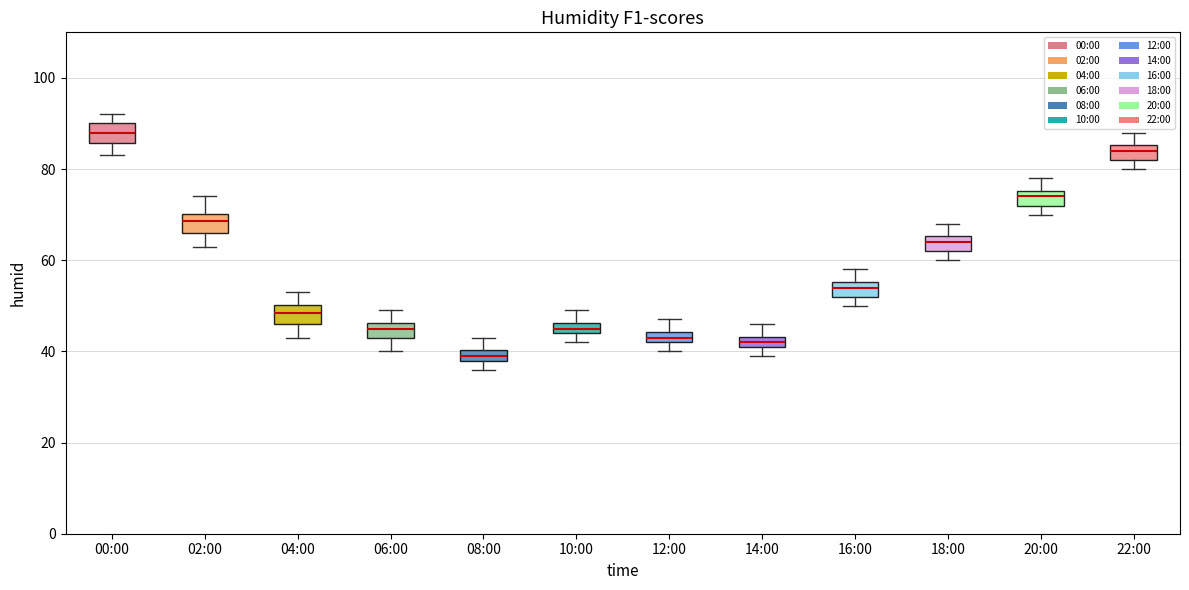

Which box has the lowest median line?

08:00